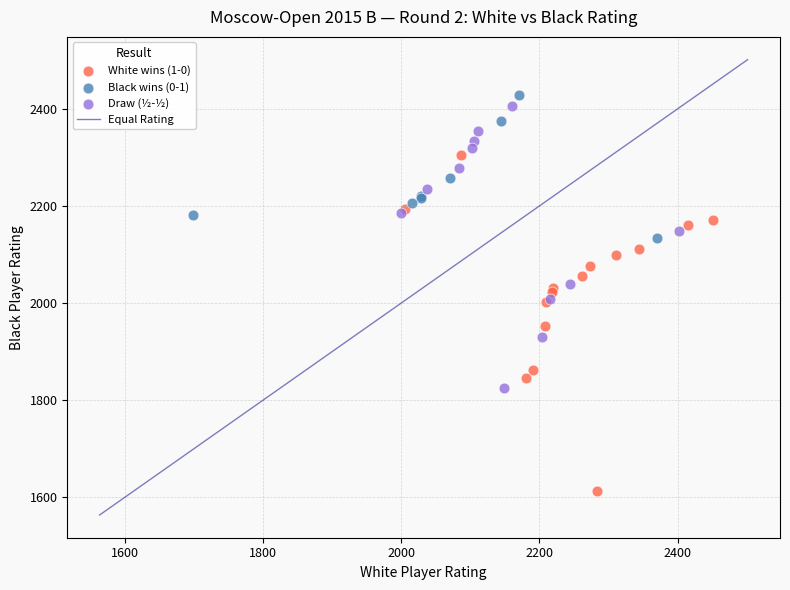

Which series reaches the minimum Y coordinate?

White wins (1-0)